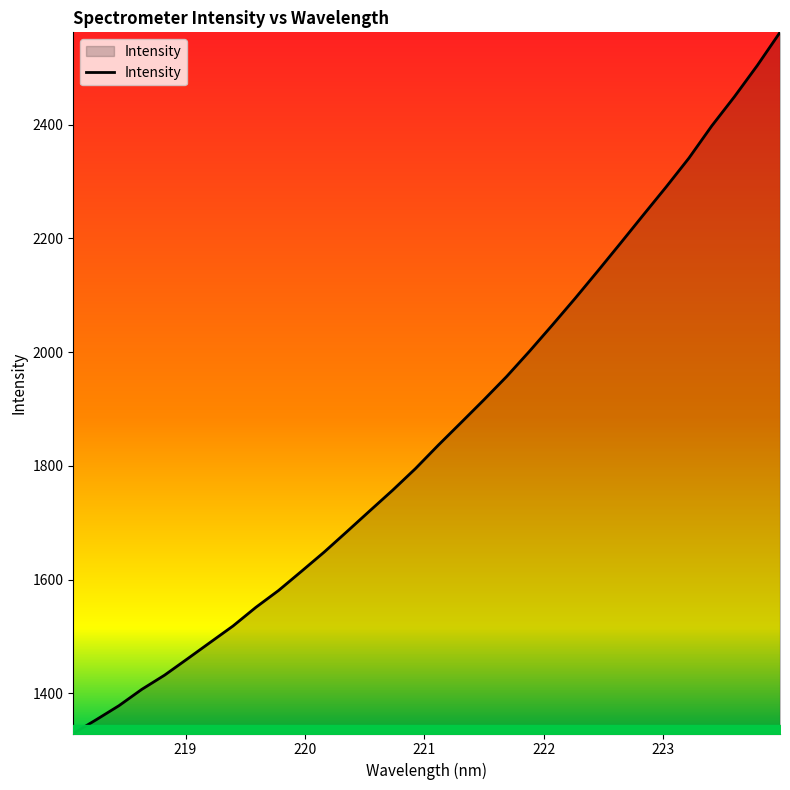

What is the minimum value shown in the chart?

1329.3